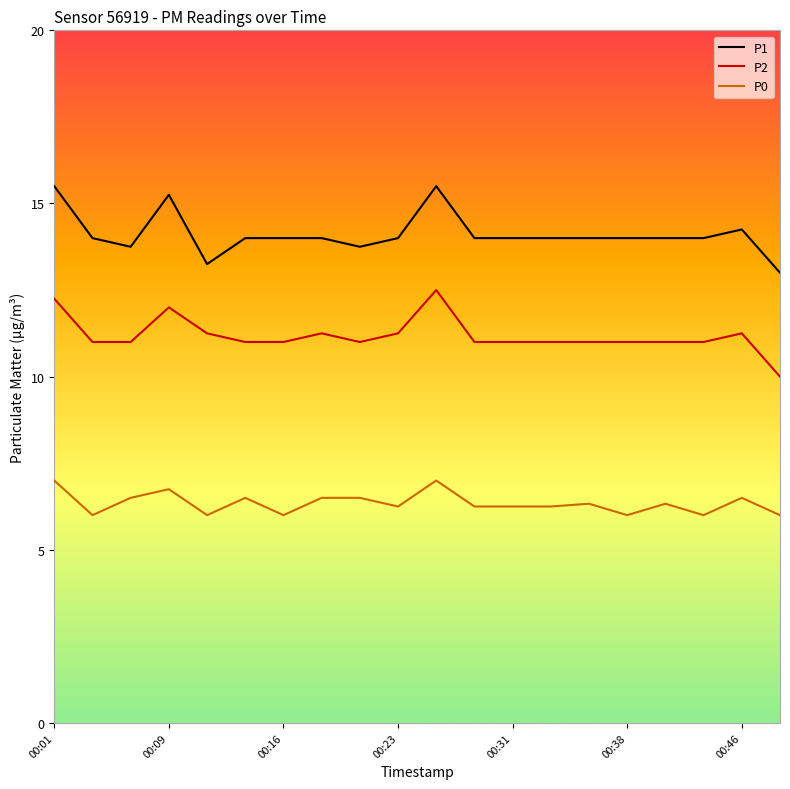

True or false: P1 and P2 cross at least once.

False